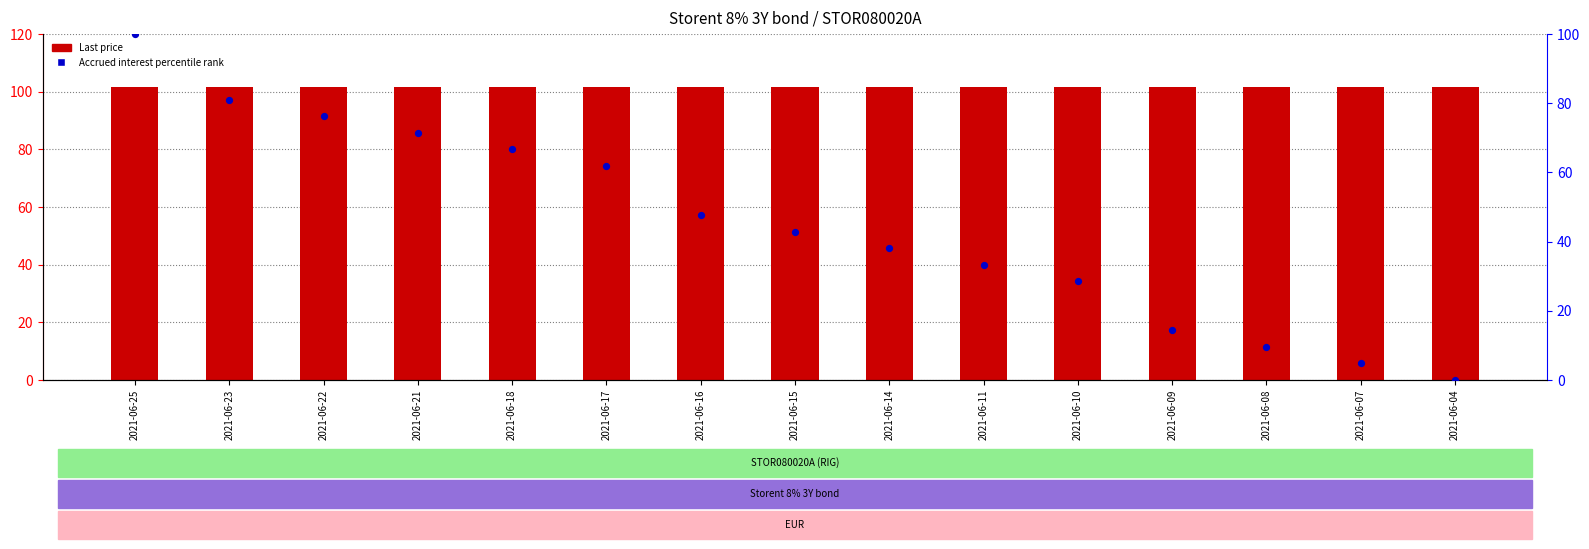

What are all the series names shown in the legend?

Last price, Accrued interest percentile rank